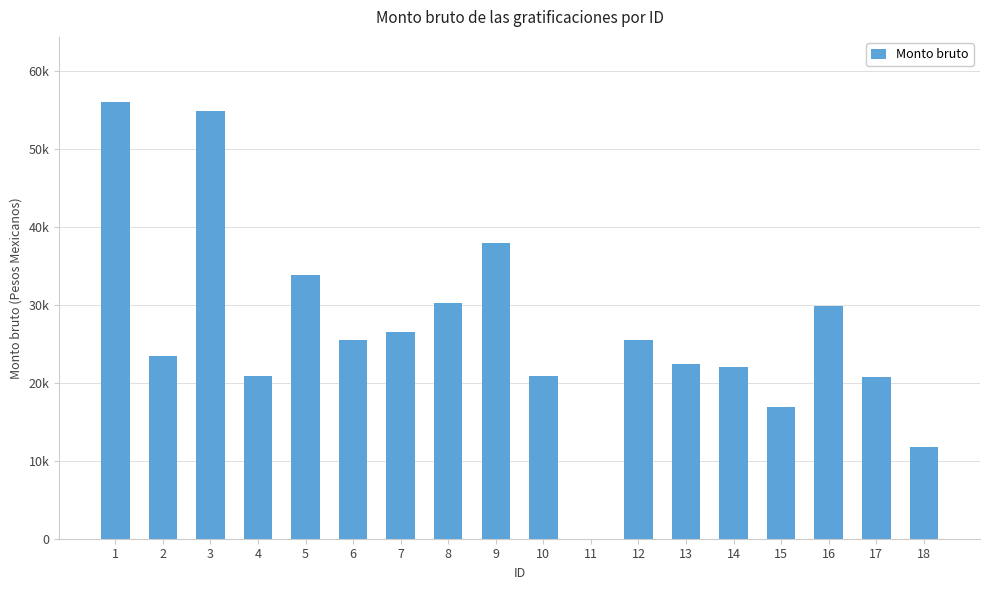

How many bars are there in total?

18